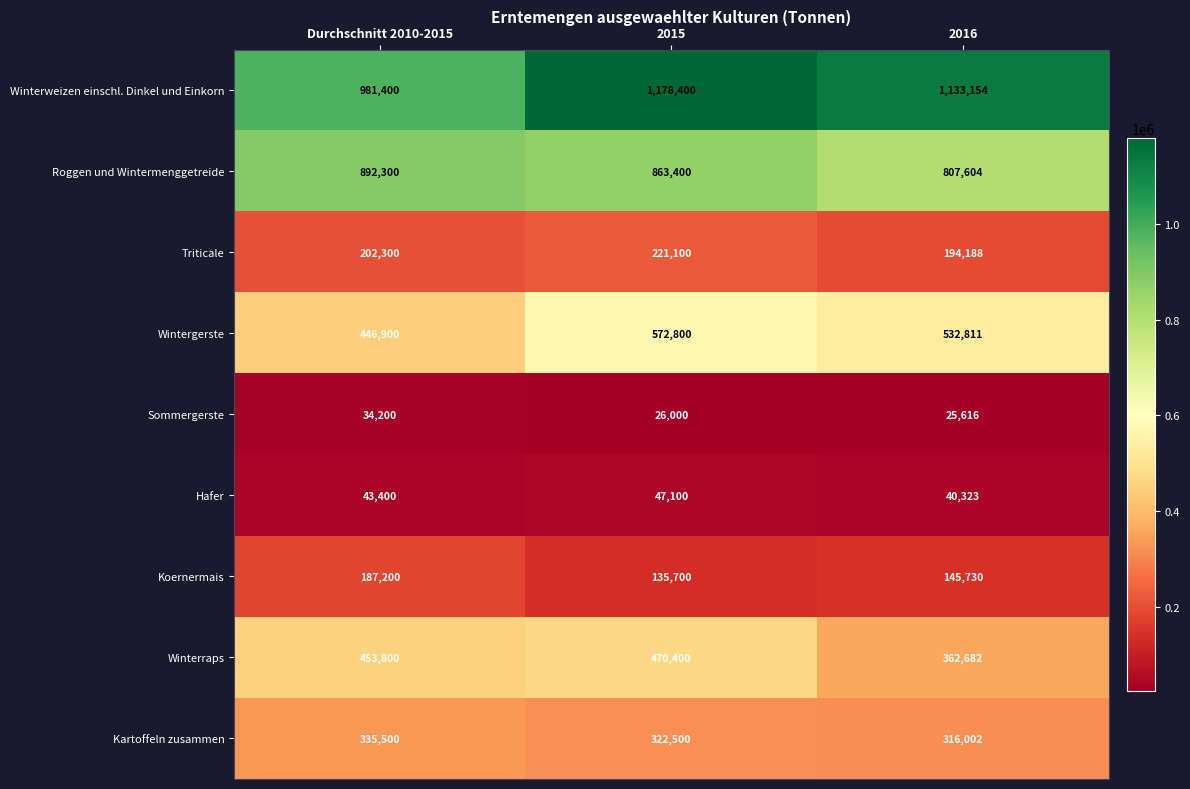

Read the Sommergerste value at 2016.

25616